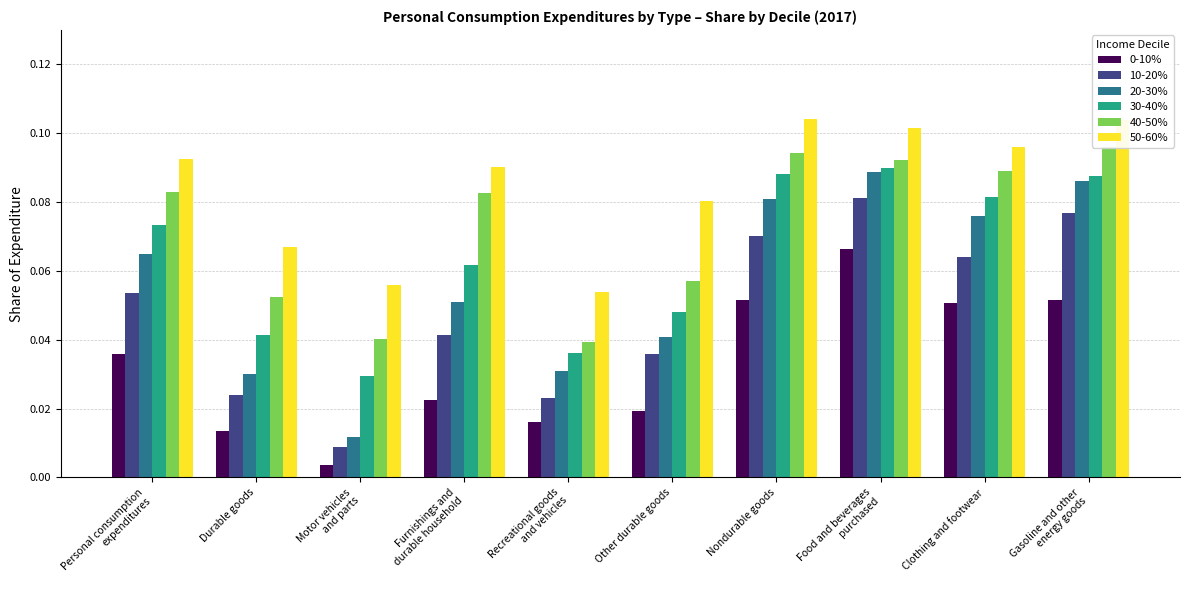

What is the maximum value for 20-30%?

0.1